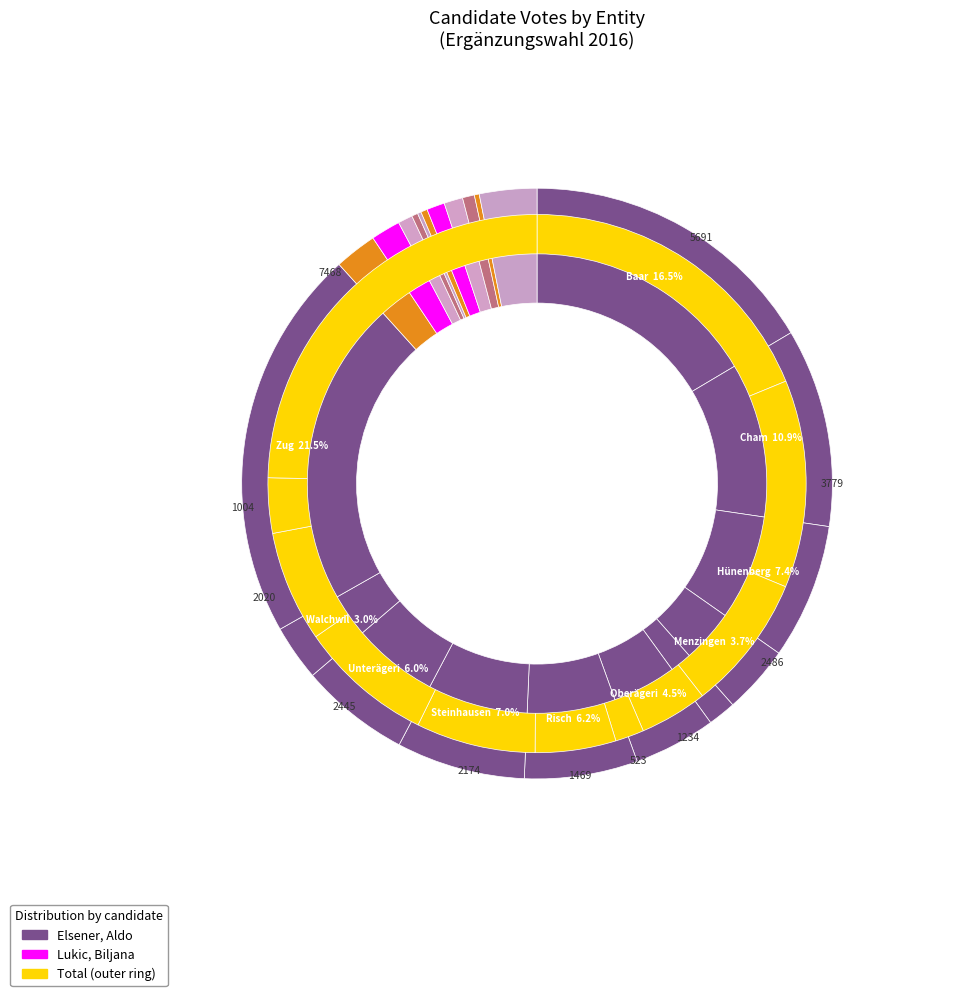

What percentage is the Neuheim slice, to the nearest percent?

2%